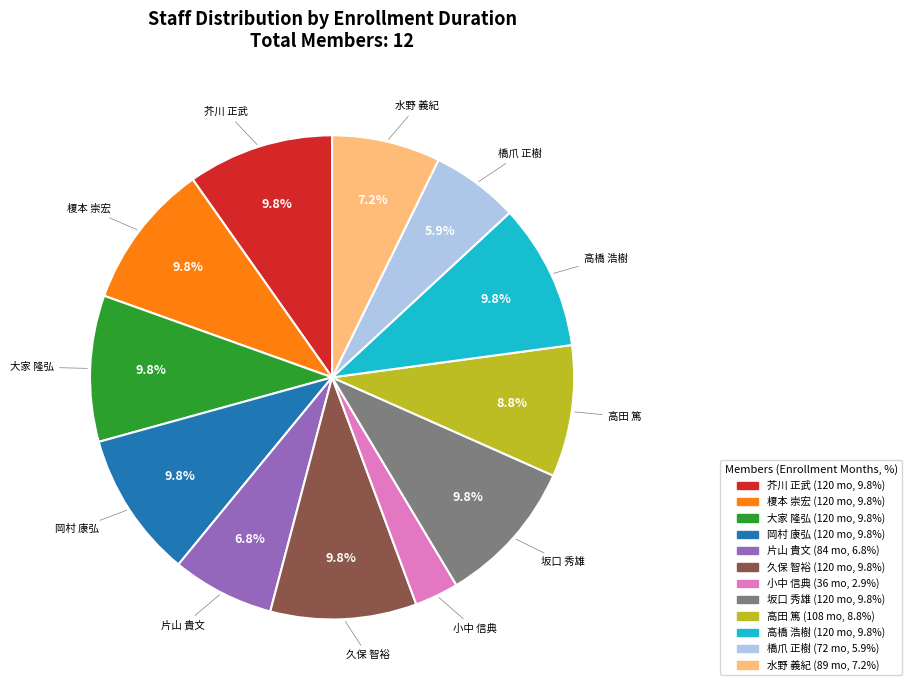

What is the smallest slice in the pie chart?

小中 信典